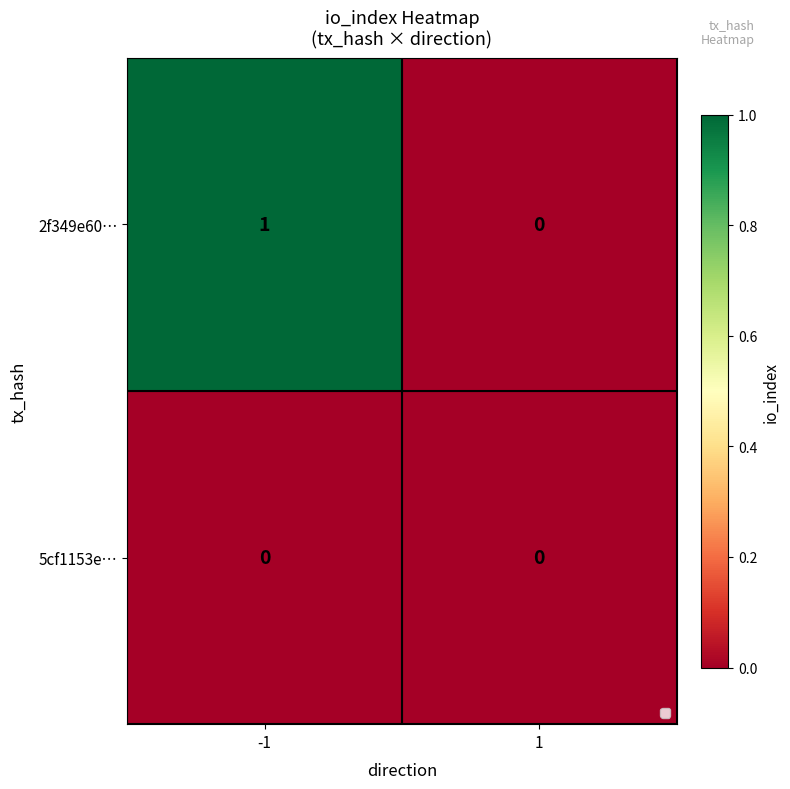

Reading left to right, list all the values displayed in this chart.

2f349e60…: 1	0
5cf1153e…: 0	0